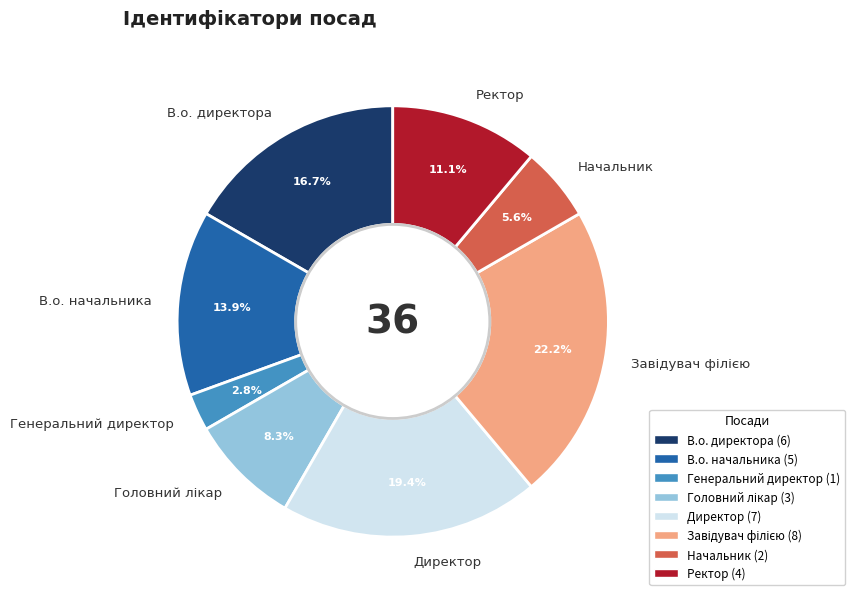

Which category has the smallest portion of the pie?

Генеральний директор